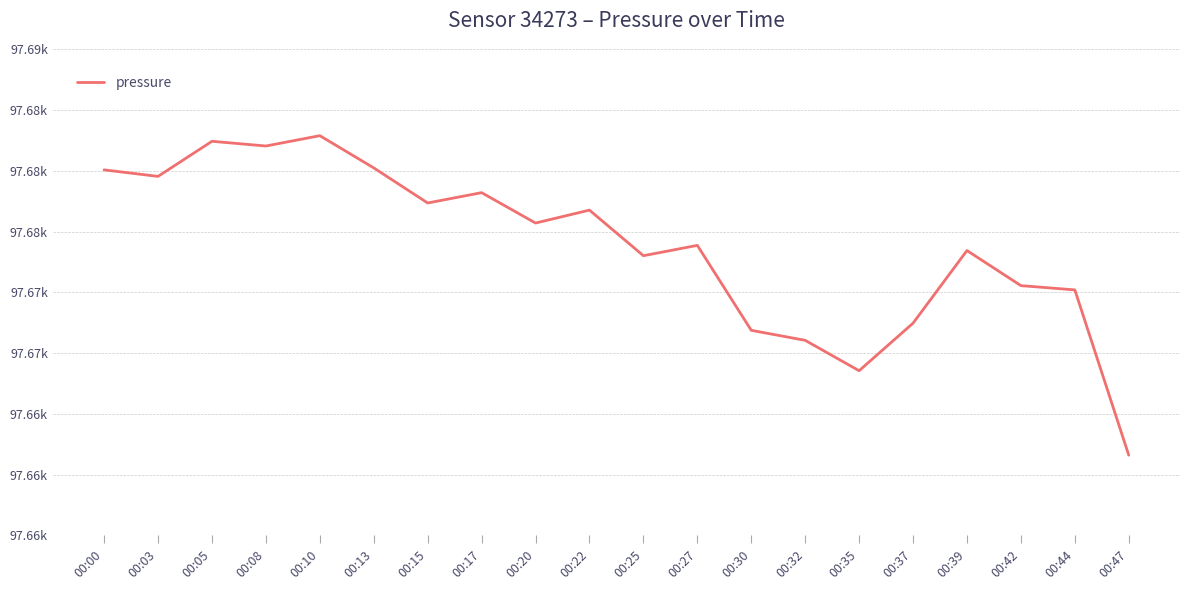

What is the minimum value shown in the chart?

97661.3